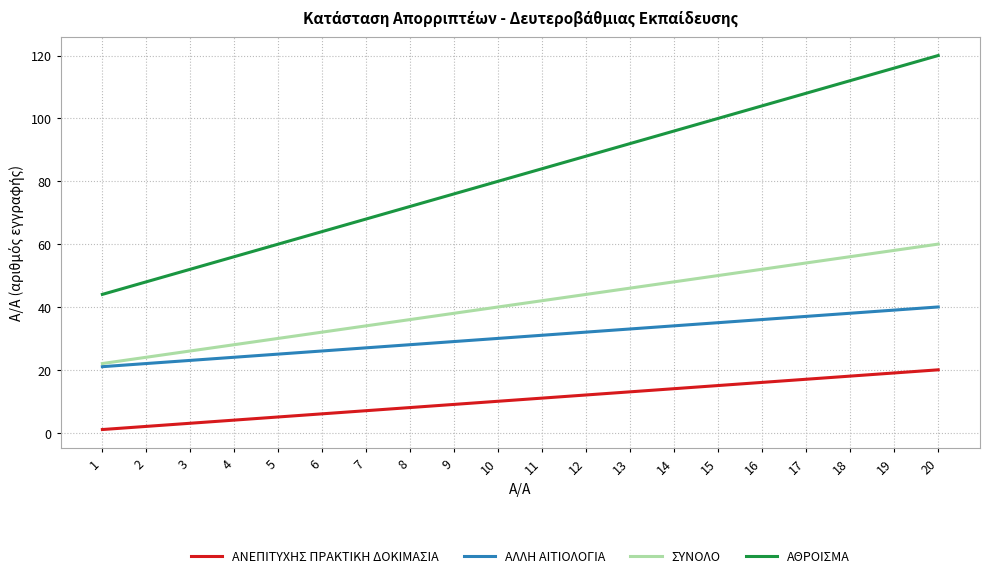

What is the sum of the ΑΘΡΟΙΣΜΑ values at 20 and 10?

200